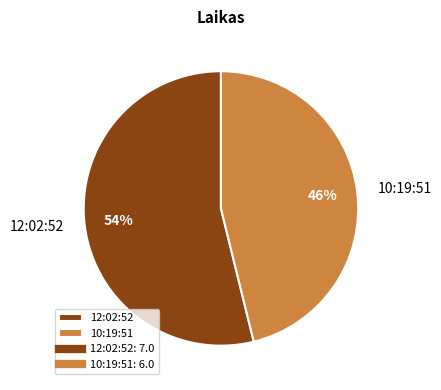

To the nearest percent, what percentage of the pie is 12:02:52?

54%